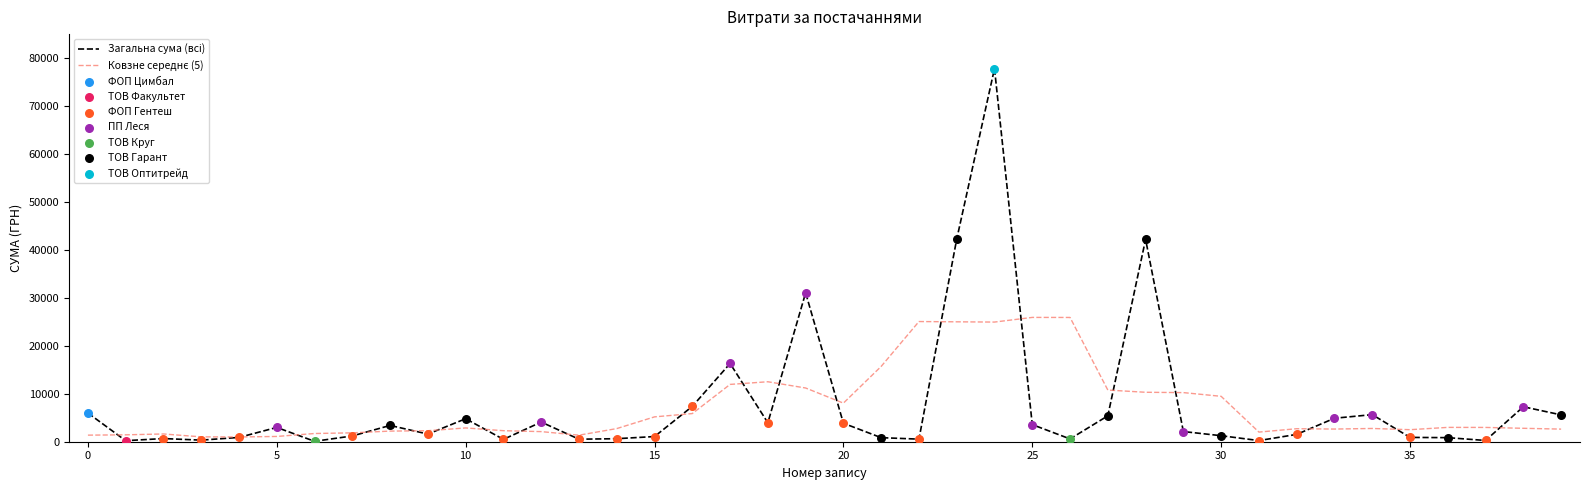

What is the greatest value displayed?

77813.3